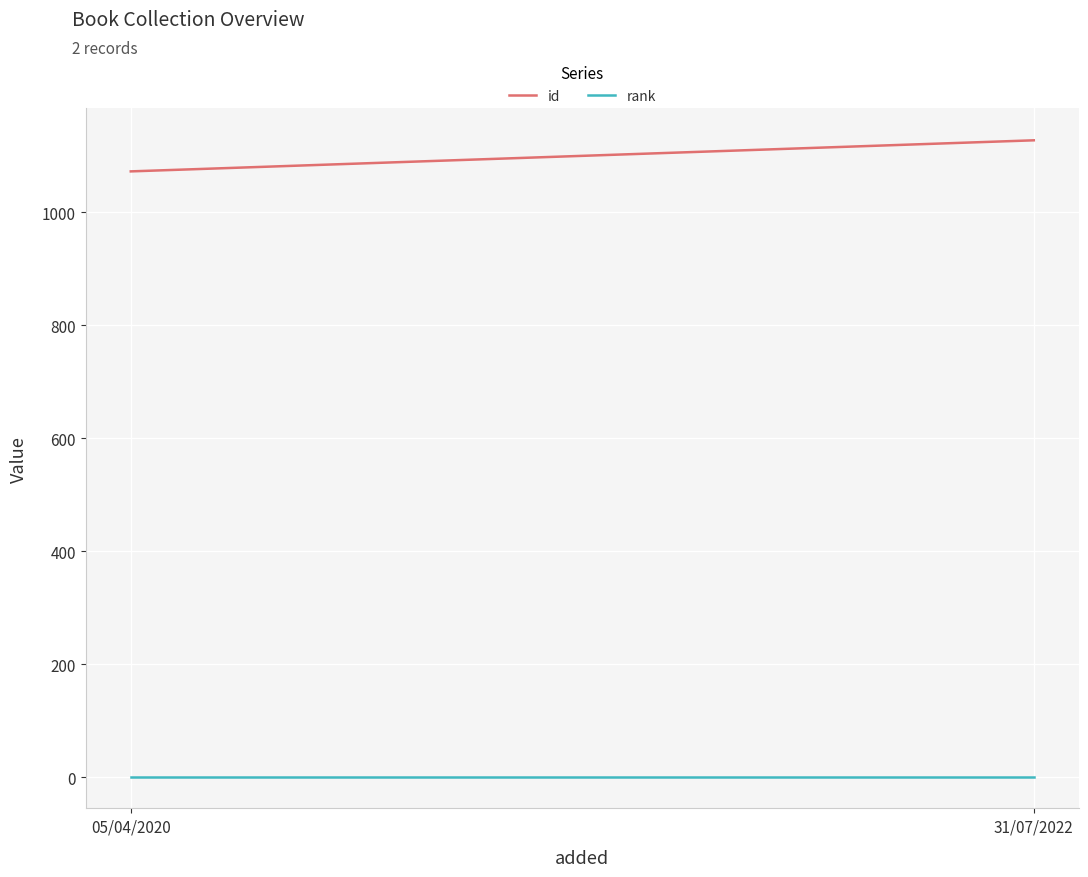

What is the smallest value displayed?

1